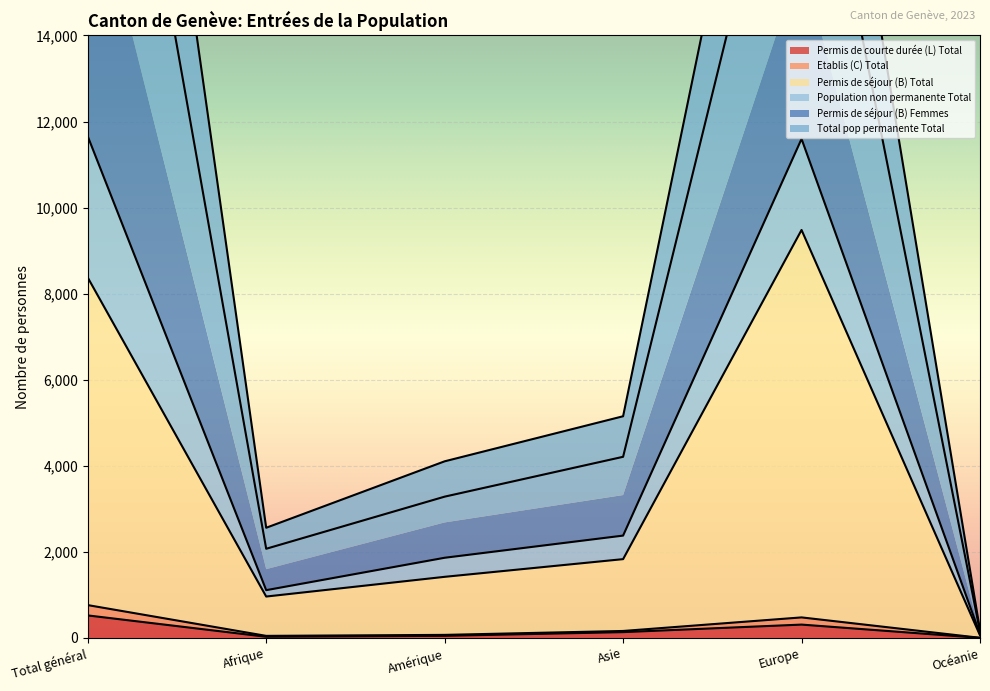

What is the difference between the maximum and minimum values in the Permis de séjour (B) Total series?

9420